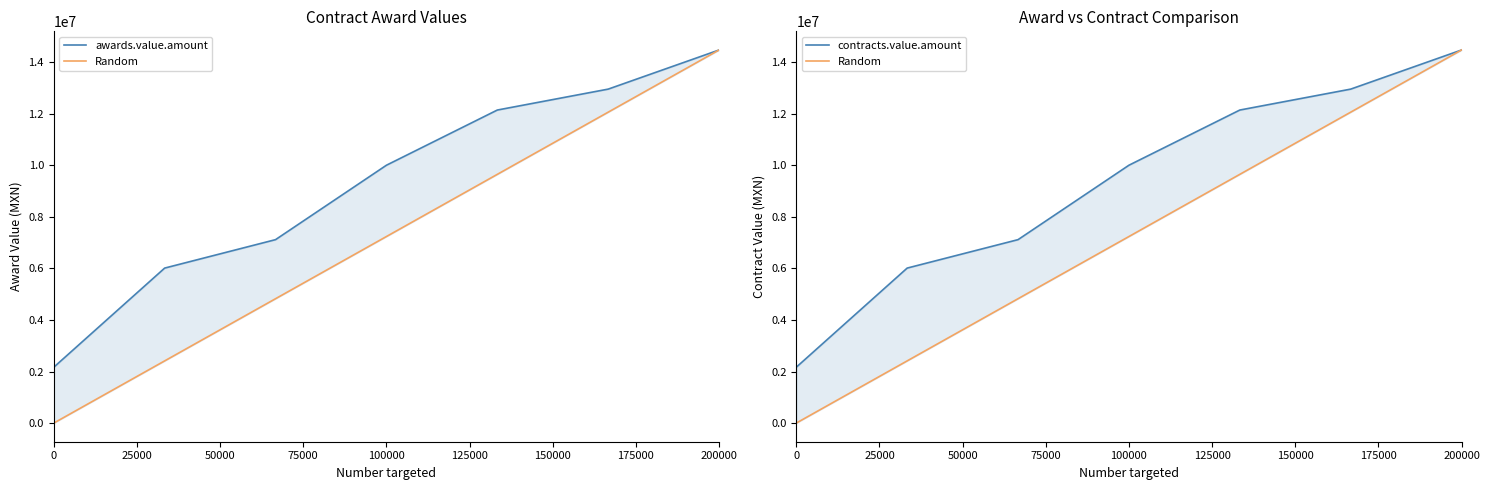

At how many categories does at least one series exceed 14220588?

1